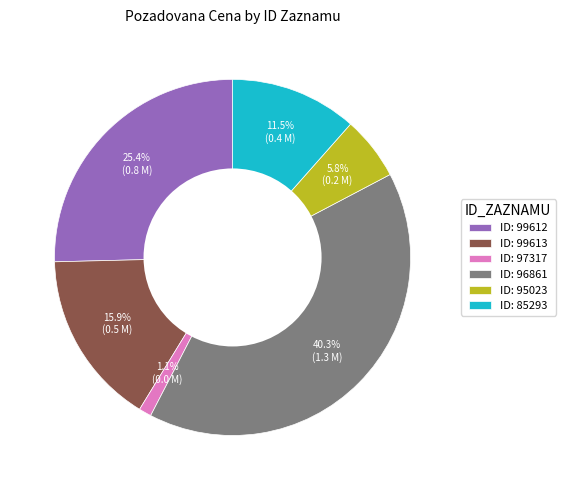

Which slice is the smallest?

ID: 97317